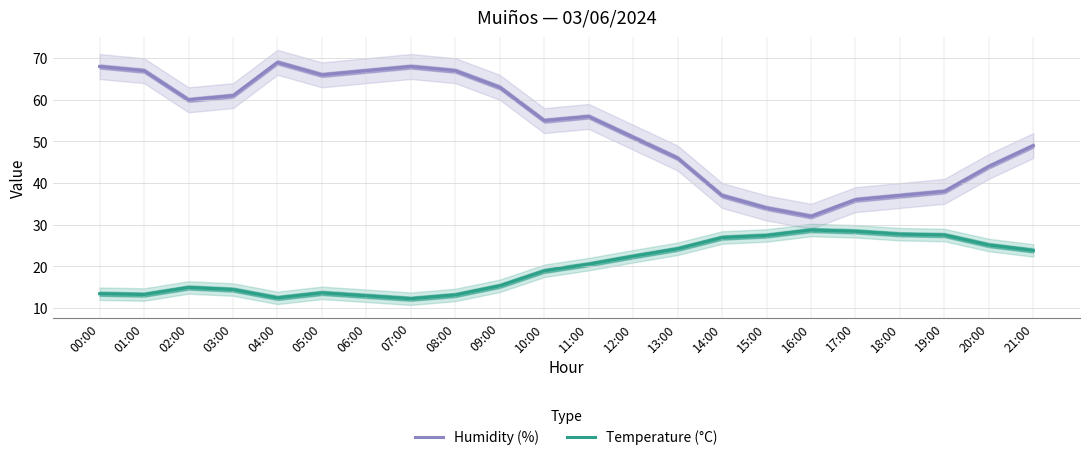

At 18:00, list the series in order from largest to smallest.

Humidity (%), Temperature (°C)